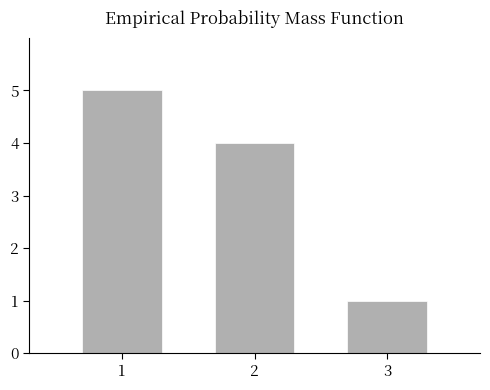

Reading left to right, transcribe all the data shown in this chart.

1=5	2=4	3=1